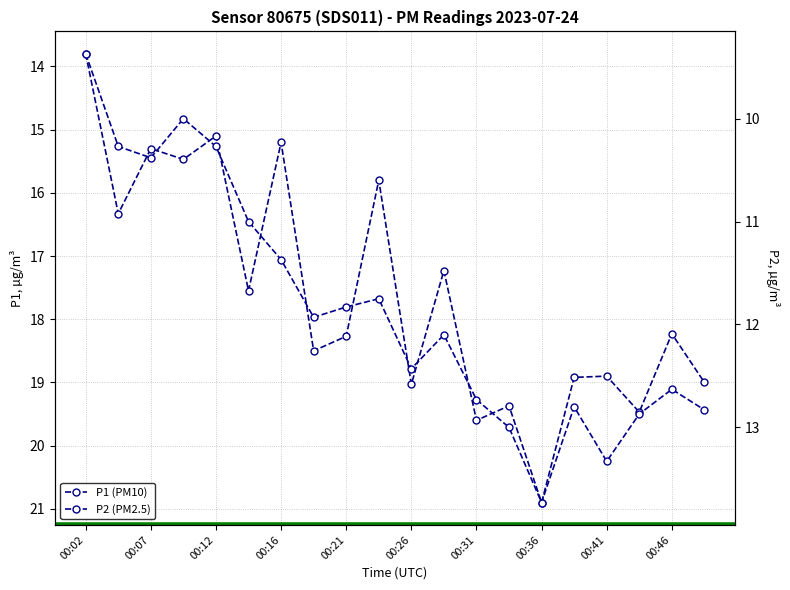

True or false: P1 (PM10) and P2 (PM2.5) intersect in this chart.

False